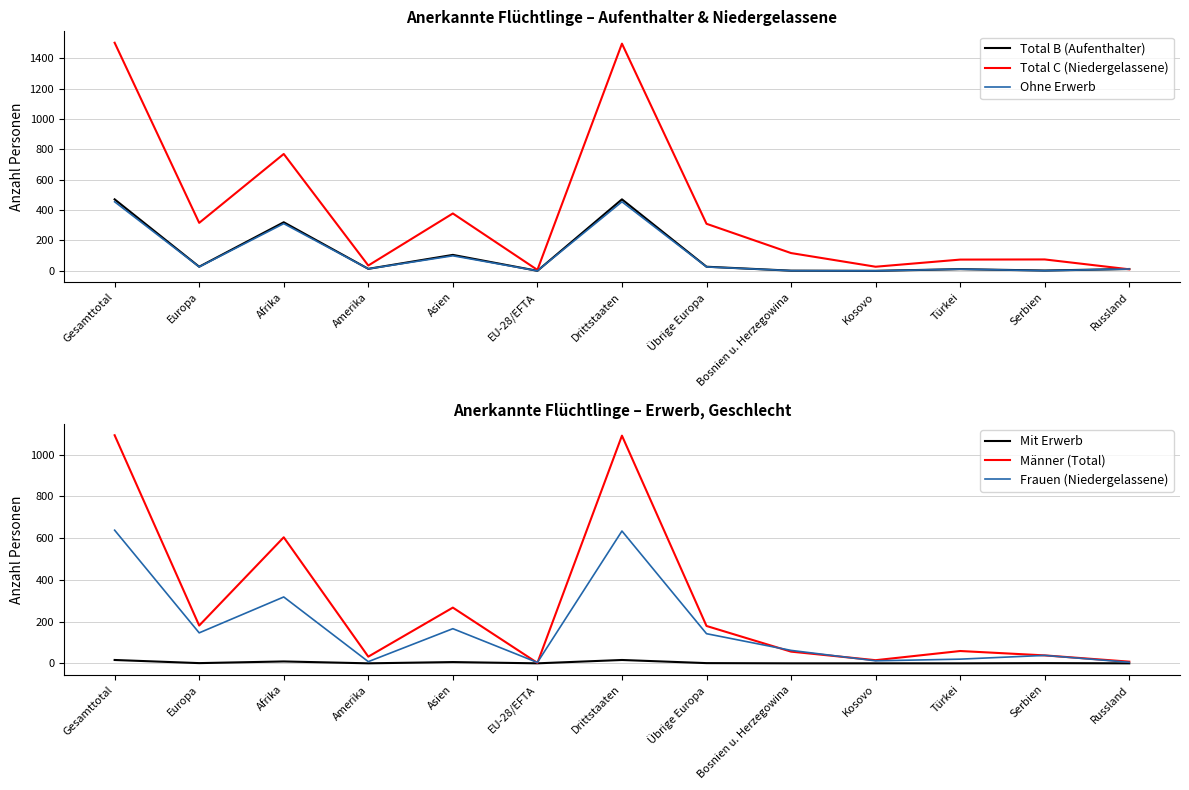

True or false: Total B (Aufenthalter) and Mit Erwerb cross at least once.

False